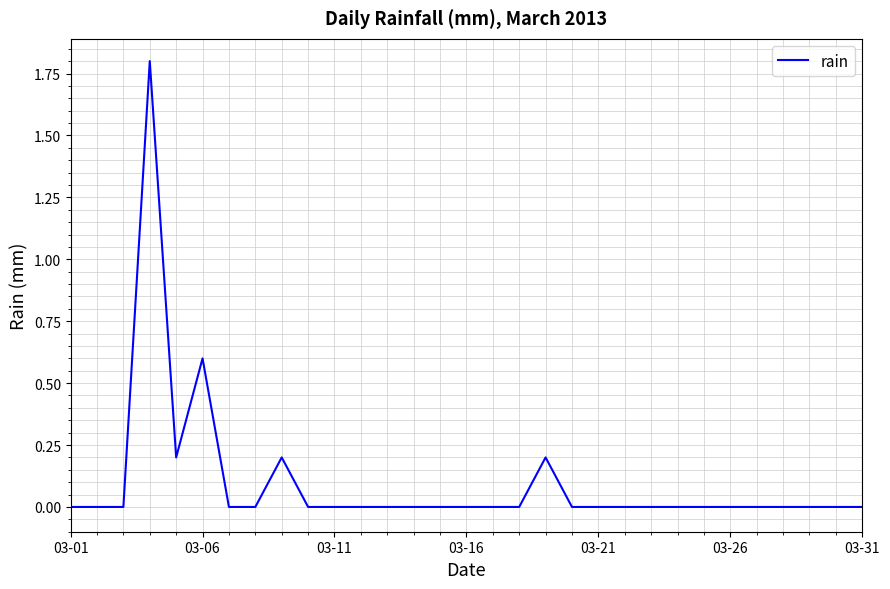

What is the greatest value displayed?

1.8